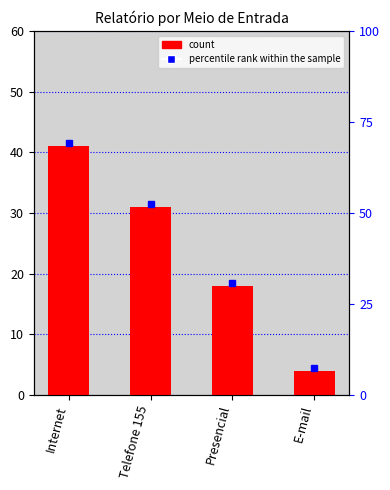

What is the label of the 2nd bar from the left?

Telefone 155